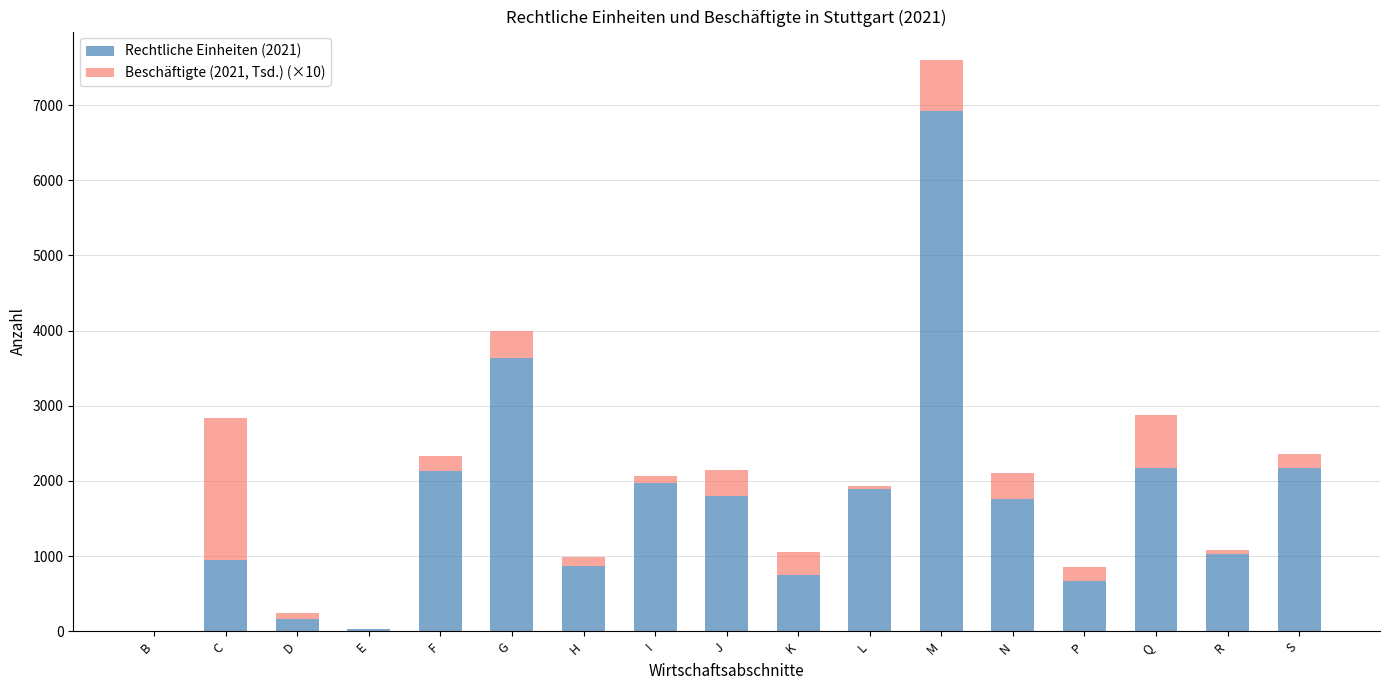

What are all the series names shown in the legend?

Rechtliche Einheiten (2021), Beschäftigte (2021, Tsd.) (×10)